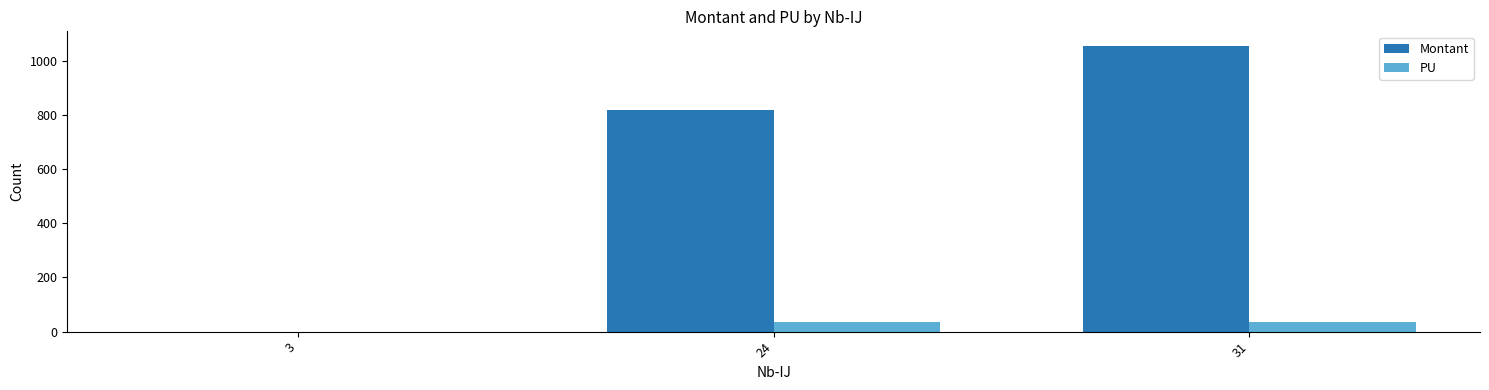

The value of Montant at 31 is 1056.5. True or false?

True